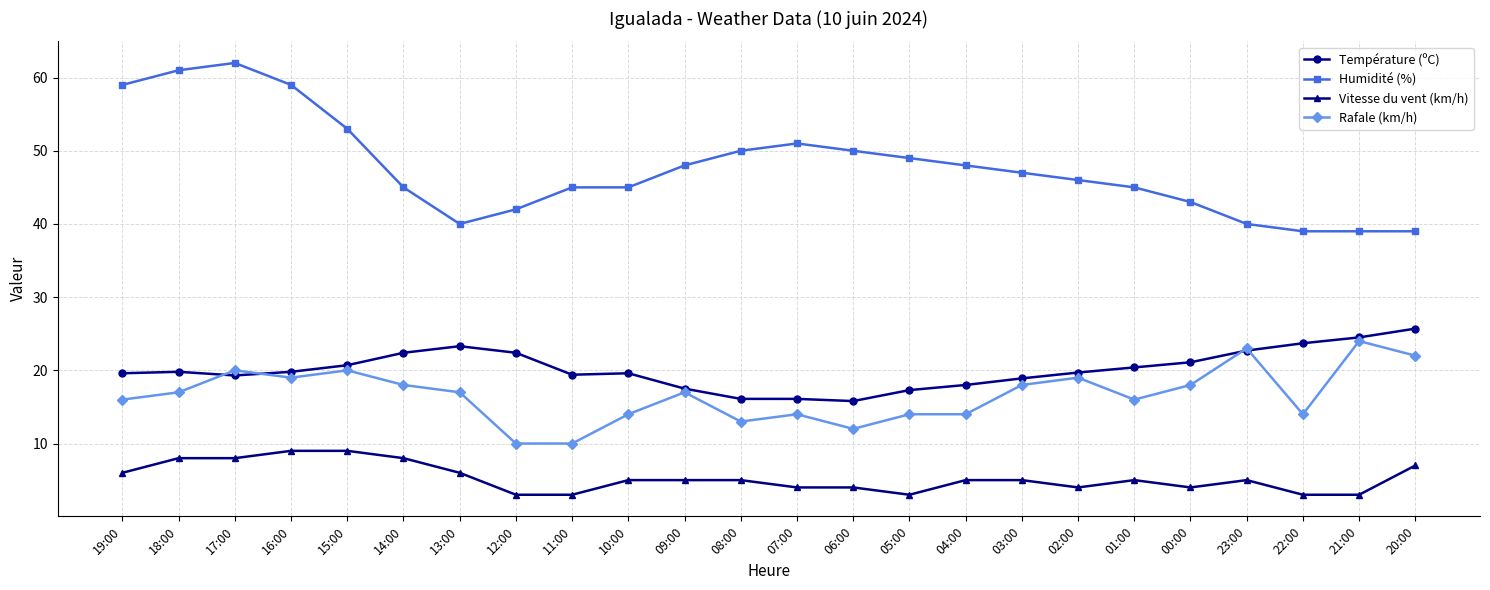

List the series in order of their peak value, highest first.

Humidité (%), Température (ºC), Rafale (km/h), Vitesse du vent (km/h)